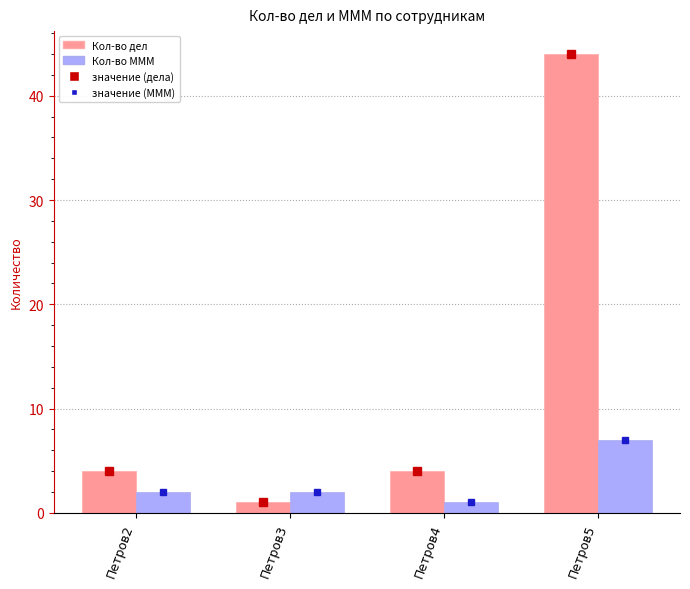

Reading left to right, list all the values displayed in this chart.

Кол-во дел: 4	1	4	44
Кол-во МММ: 2	2	1	7